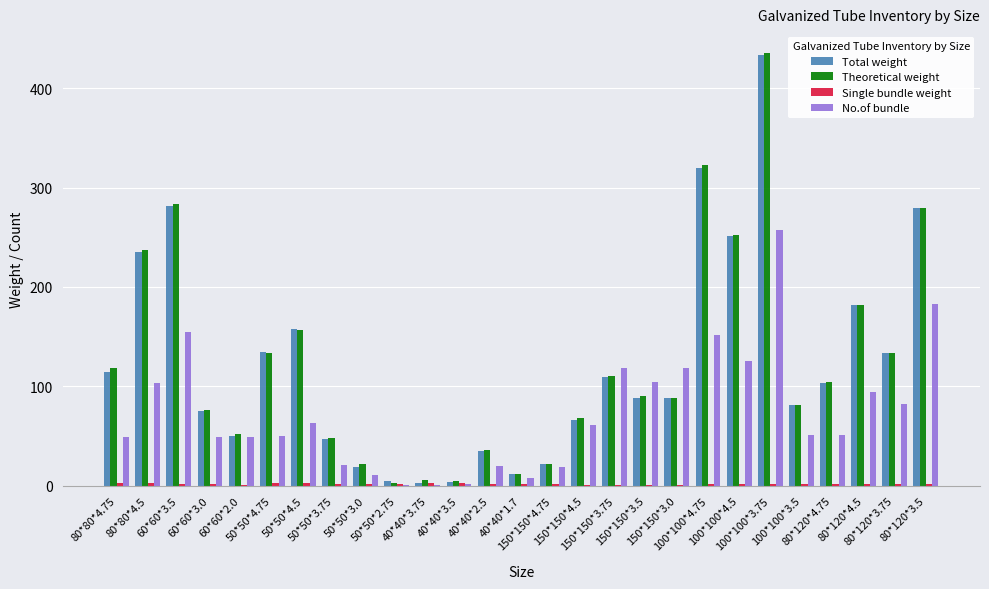

At which label does Theoretical weight first exceed 90?

80*80*4.75